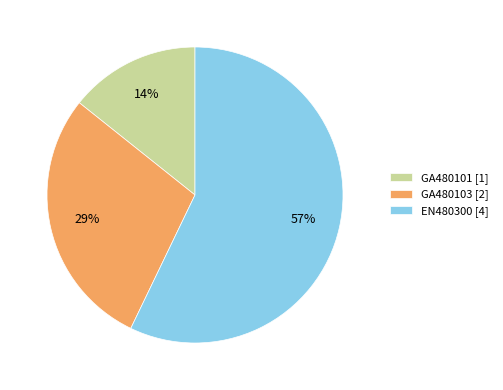

To the nearest percent, what percentage of the pie is GA480101?

14%